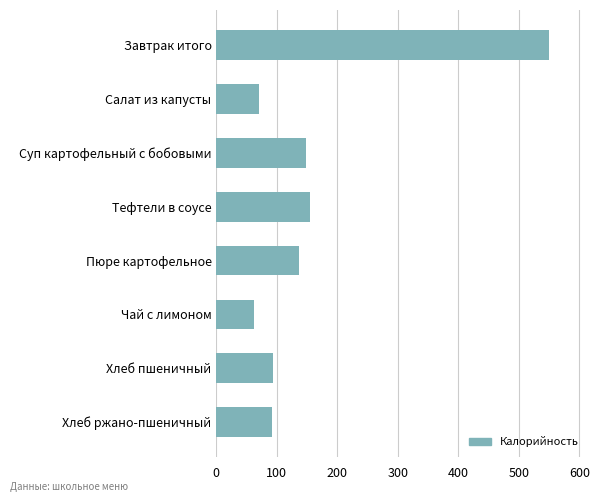

Approximately how many times larger is the value at Хлеб ржано-пшеничный compared to Чай с лимоном?

1.5